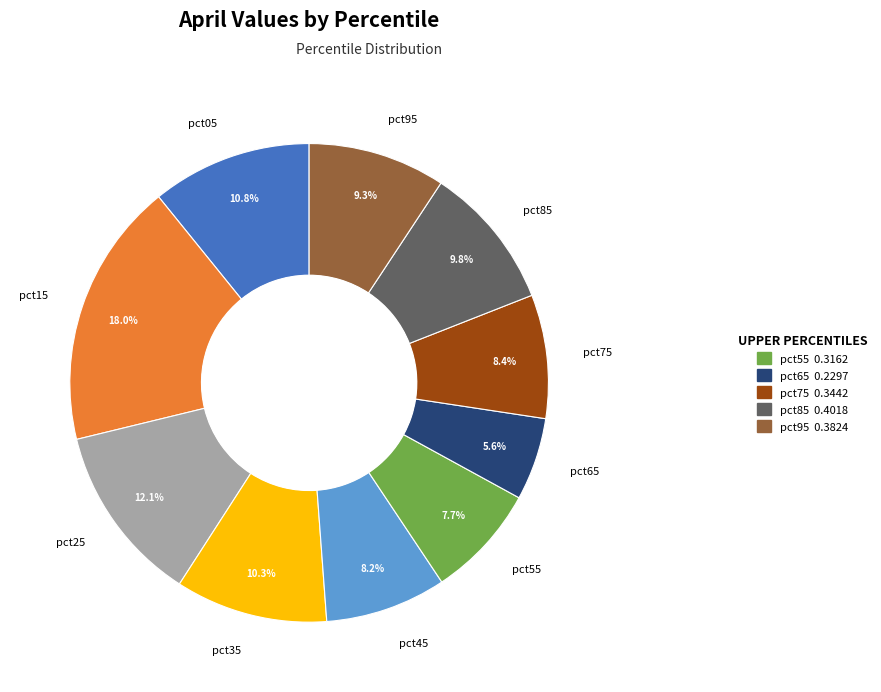

Does any single category account for the majority?

No